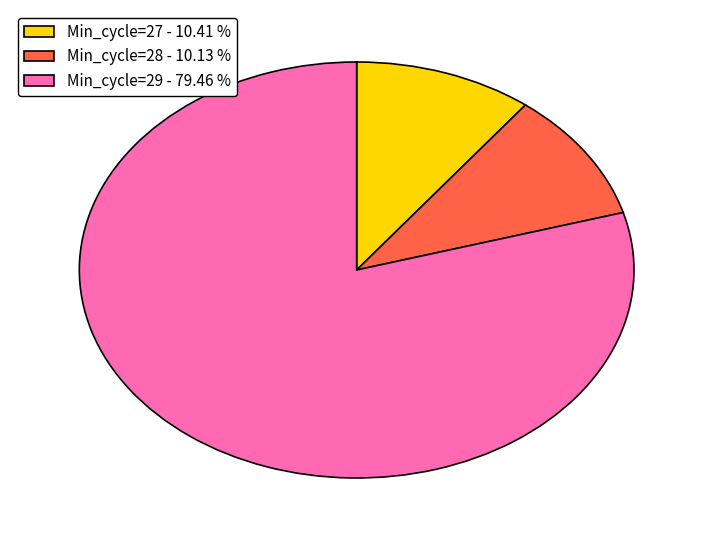

Is there a majority slice in this chart?

Yes